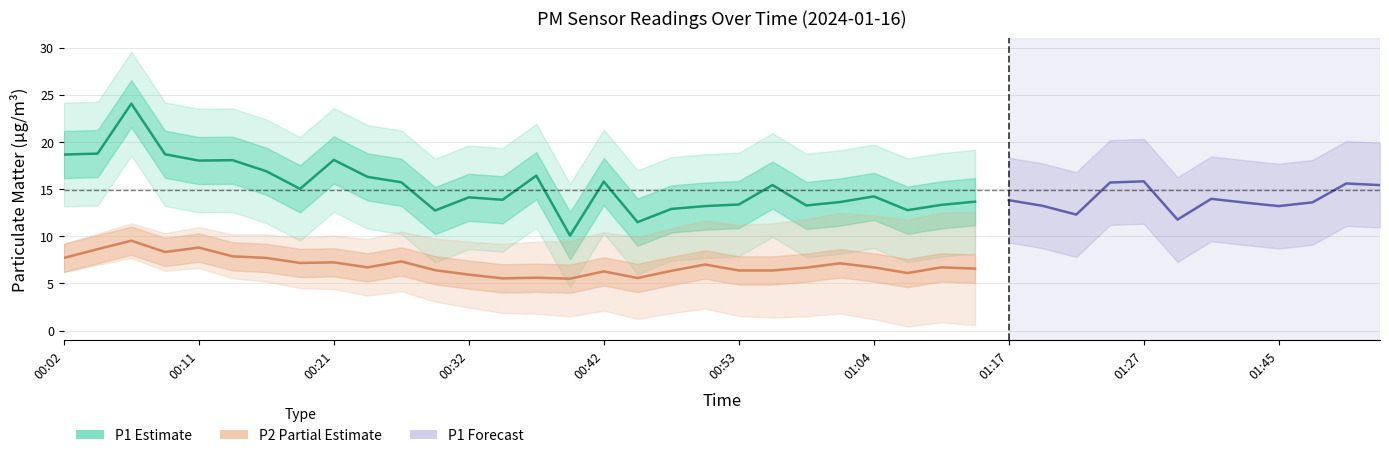

At which label does P1 reach its minimum?

00:39